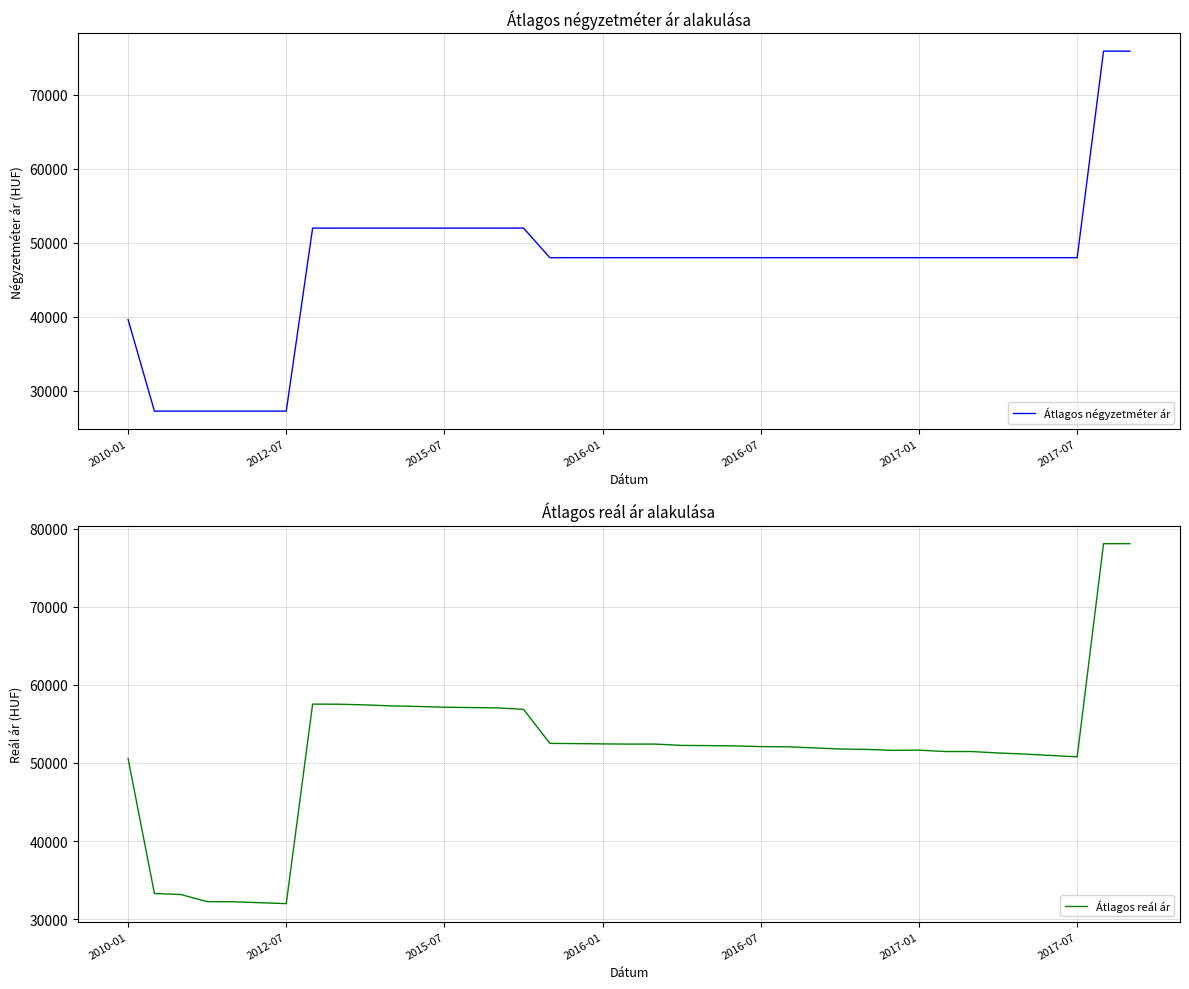

Which category has the lowest value across all series?

2012-07